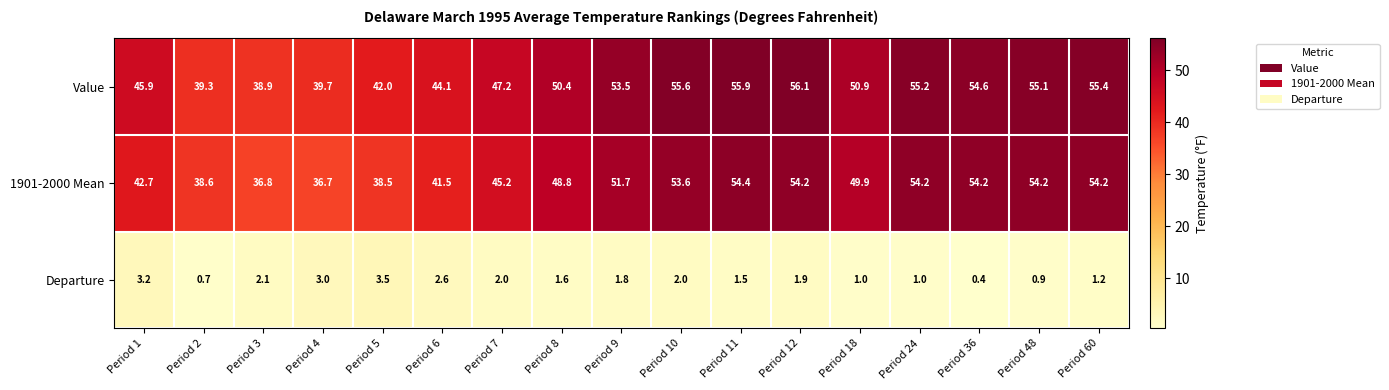

How many categories are shown in the chart?

17